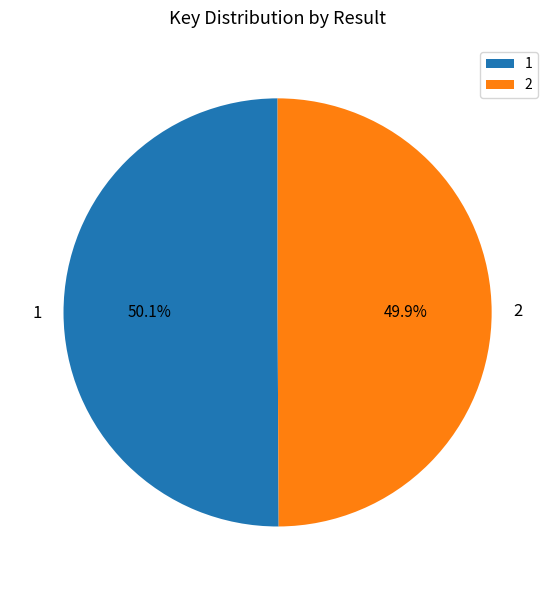

What percentage is the 2 slice, to the nearest percent?

50%